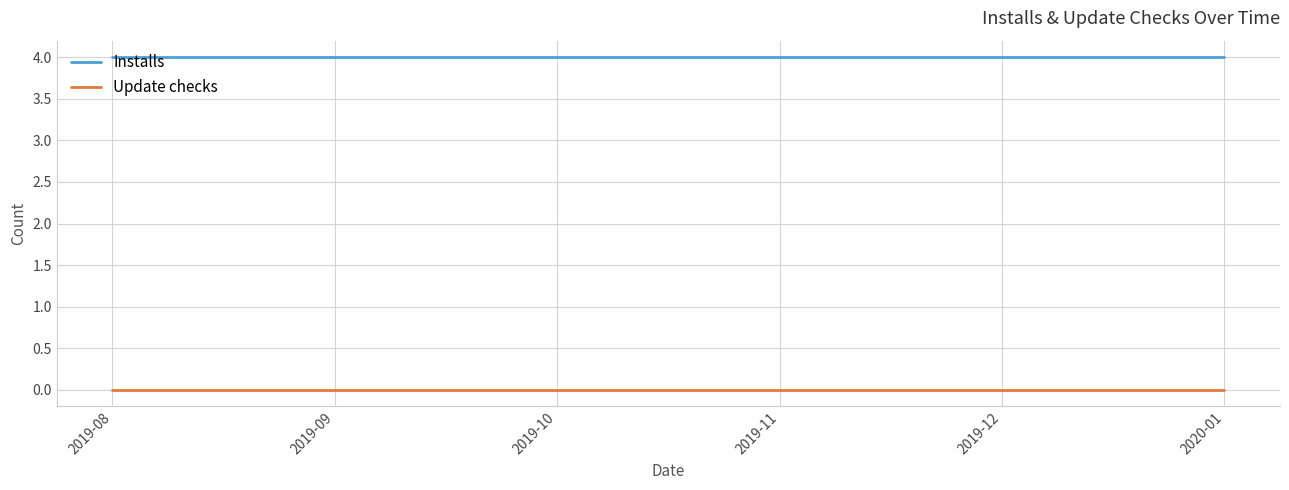

What position from the left is 2019-10?

3